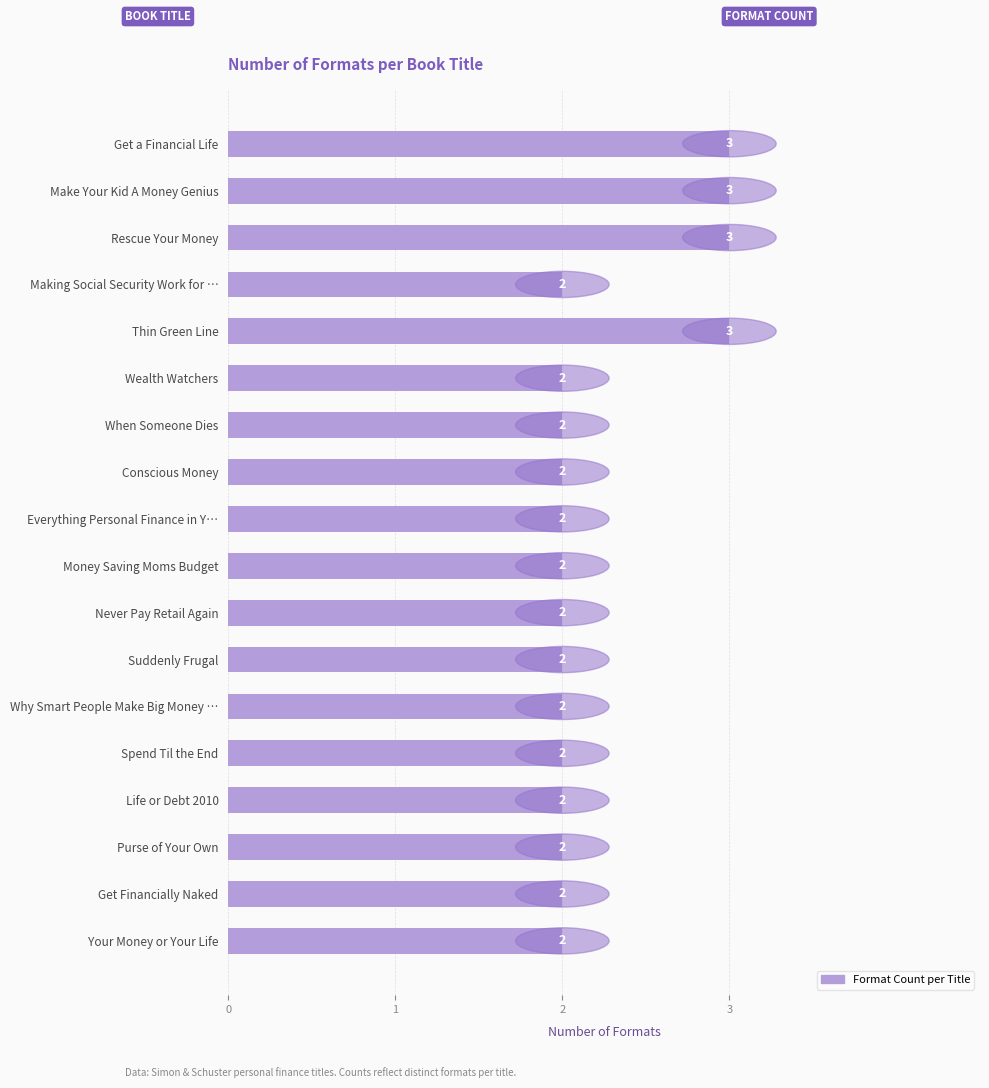

Approximately how many times larger is the value at Suddenly Frugal compared to Purse of Your Own?

1.0